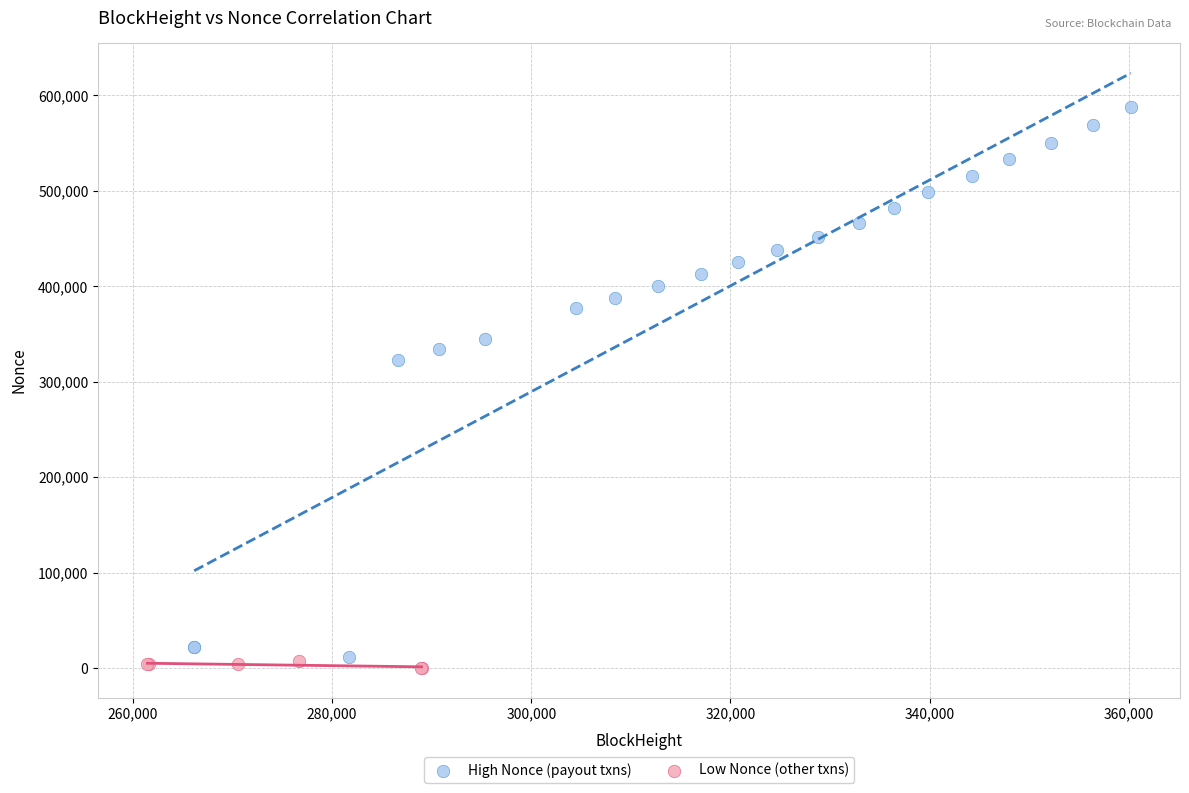

Which series reaches the maximum Y coordinate?

High Nonce (payout txns)